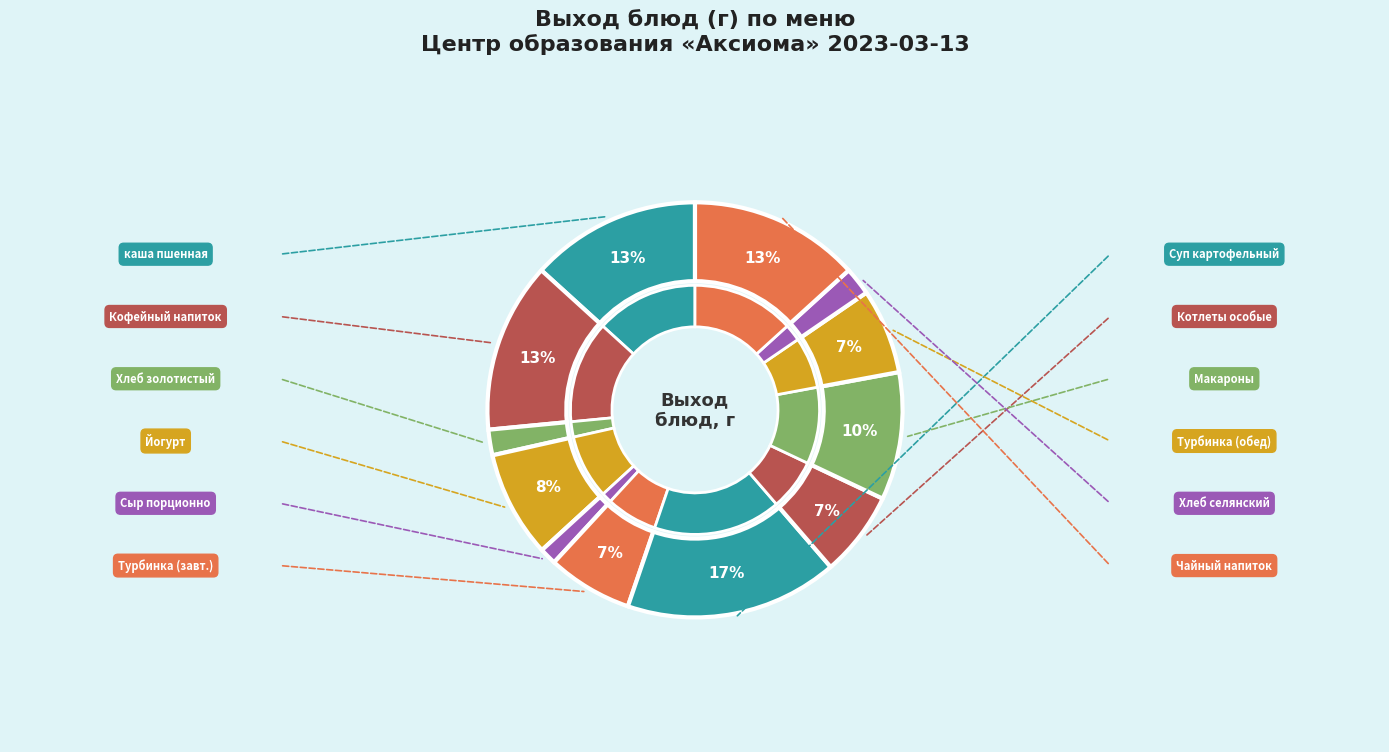

What percentage is NOT represented by Суп картофельный с горохом?

83.4%